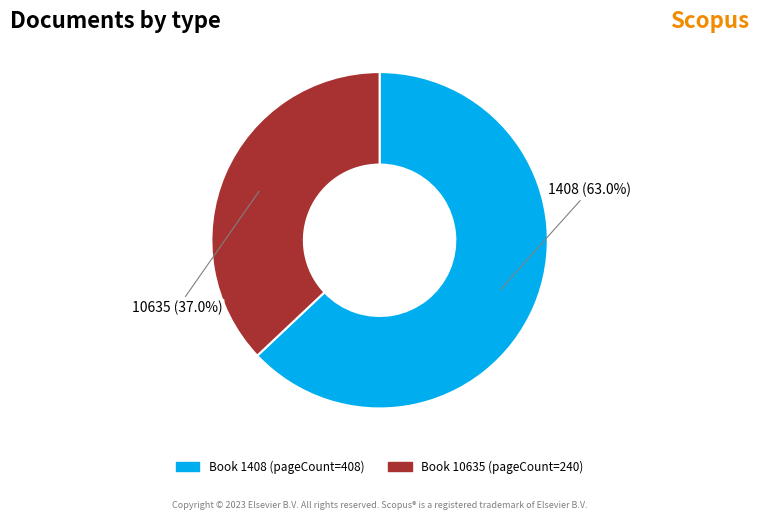

Does any single category account for the majority?

Yes